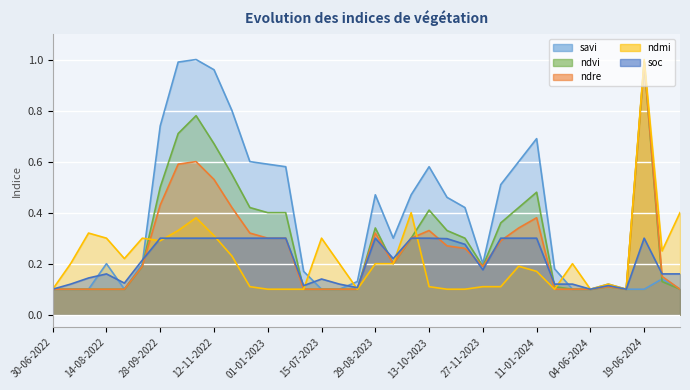

Which label corresponds to the smallest value in the chart?

30-06-2022